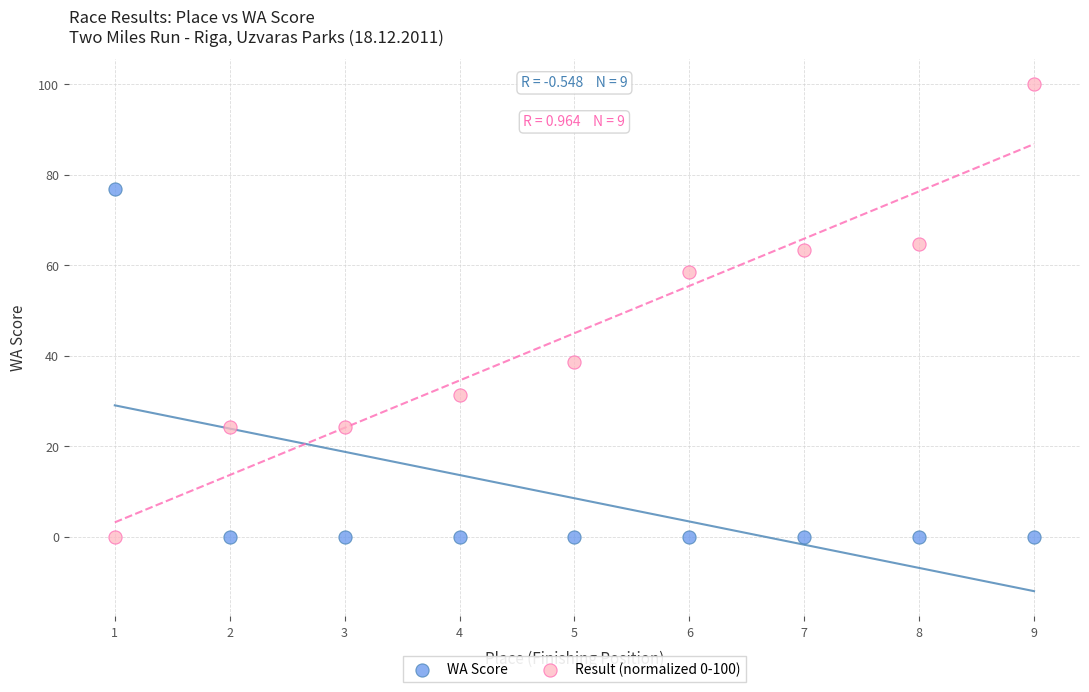

Which series reaches the maximum Y coordinate?

Result (normalized 0-100)